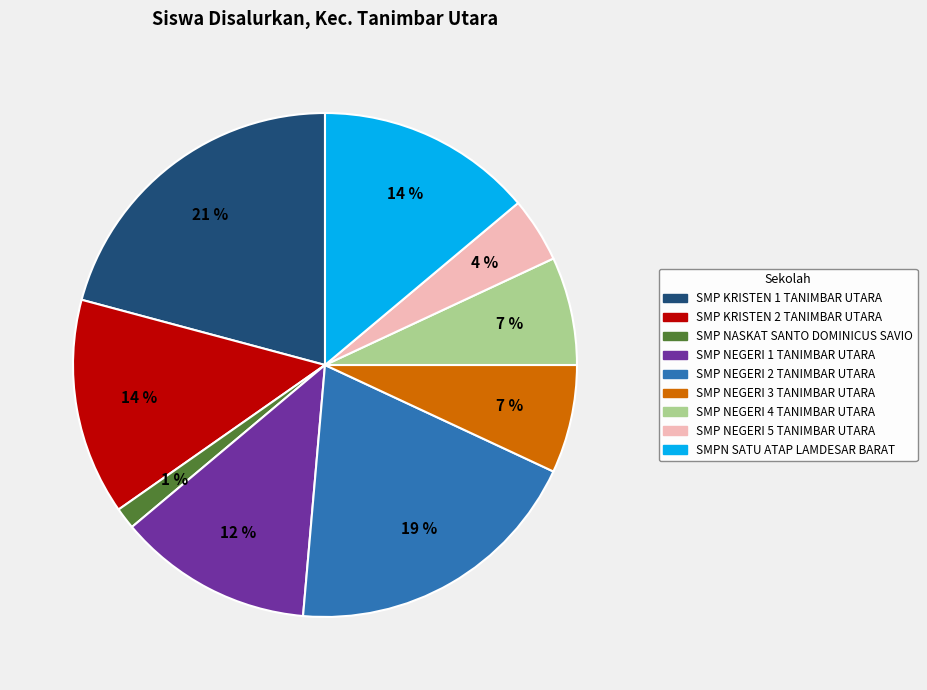

To the nearest percent, what is the difference between the SMP KRISTEN 2 TANIMBAR UTARA and SMP NEGERI 3 TANIMBAR UTARA slice percentages?

7%